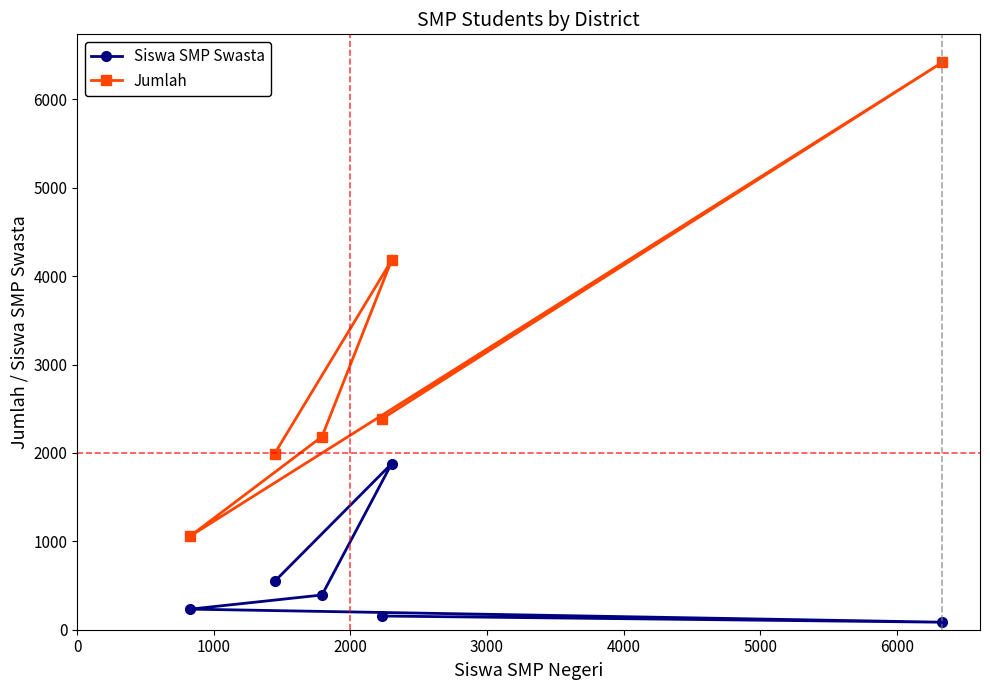

List the series in order of their peak value, highest first.

Jumlah, Siswa SMP Swasta